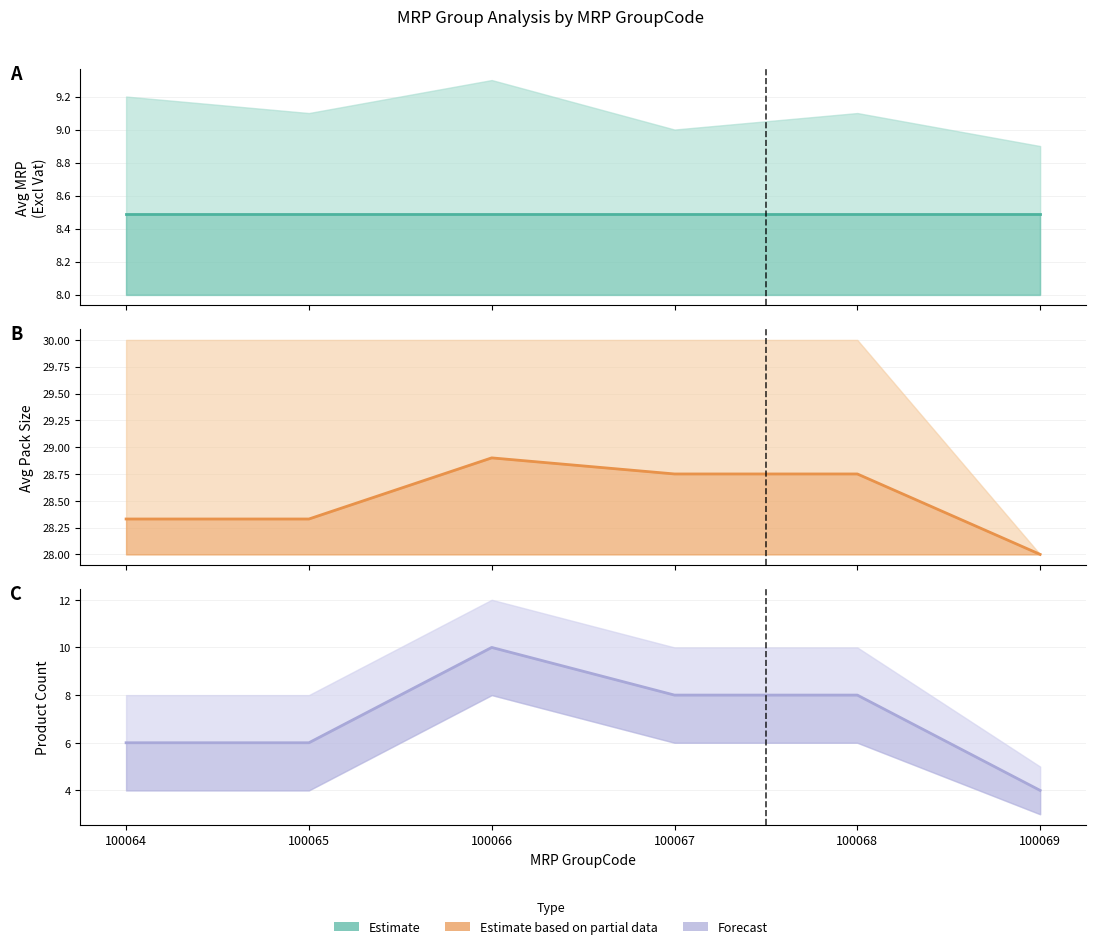

Which series has the largest range (max minus min)?

Product Count